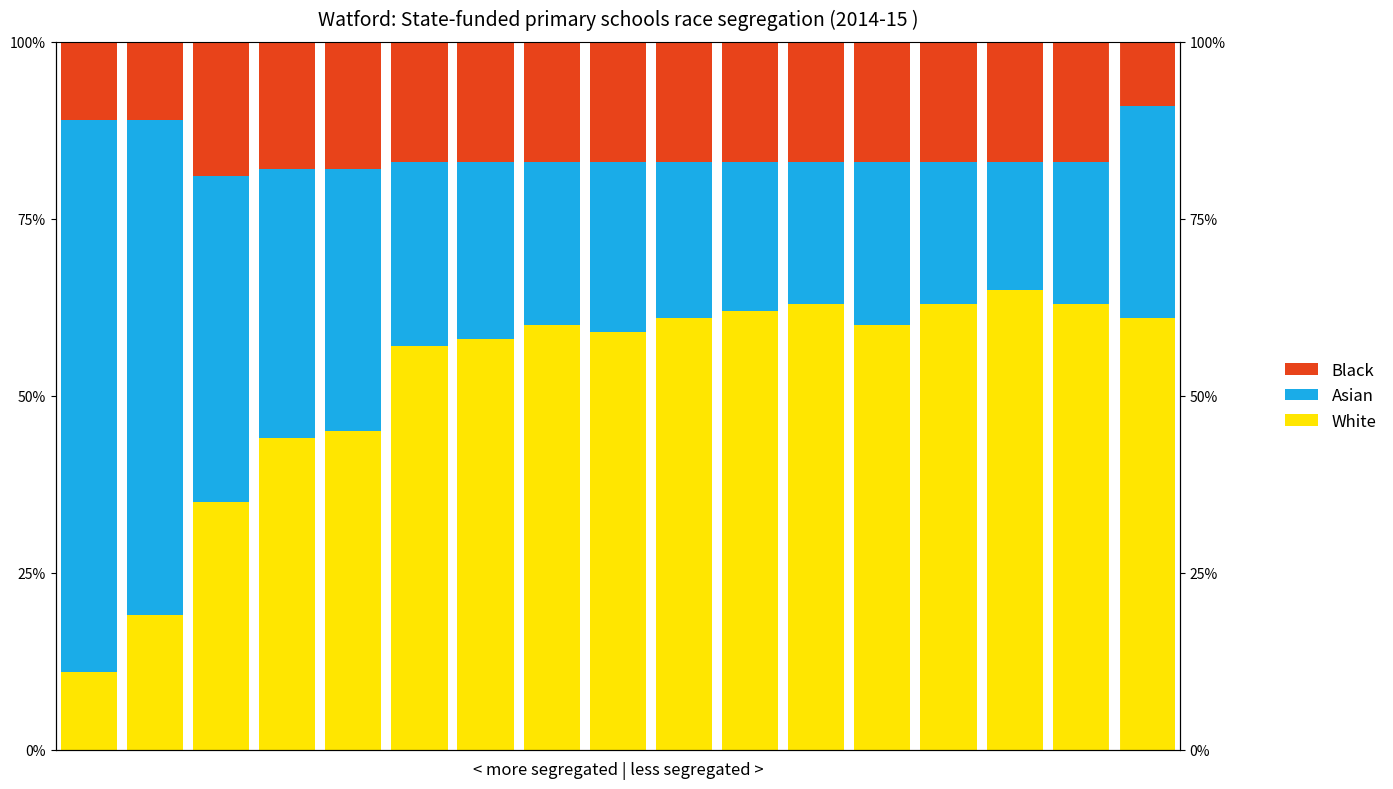

How many values in the White series exceed 60?

7